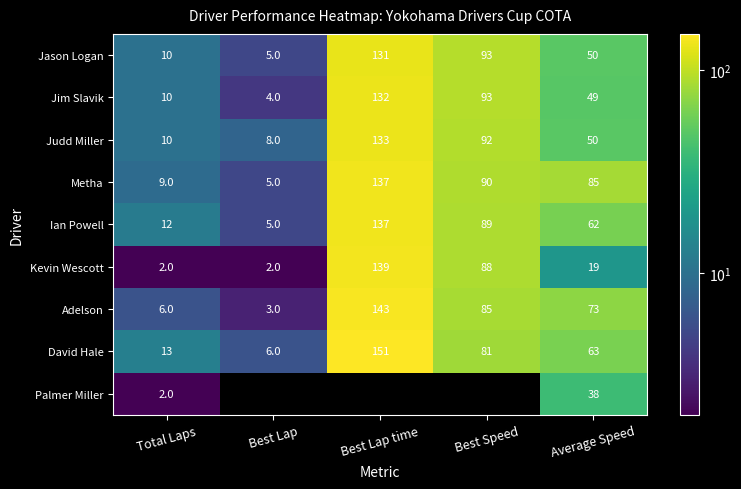

What is the smallest value displayed?

2.0